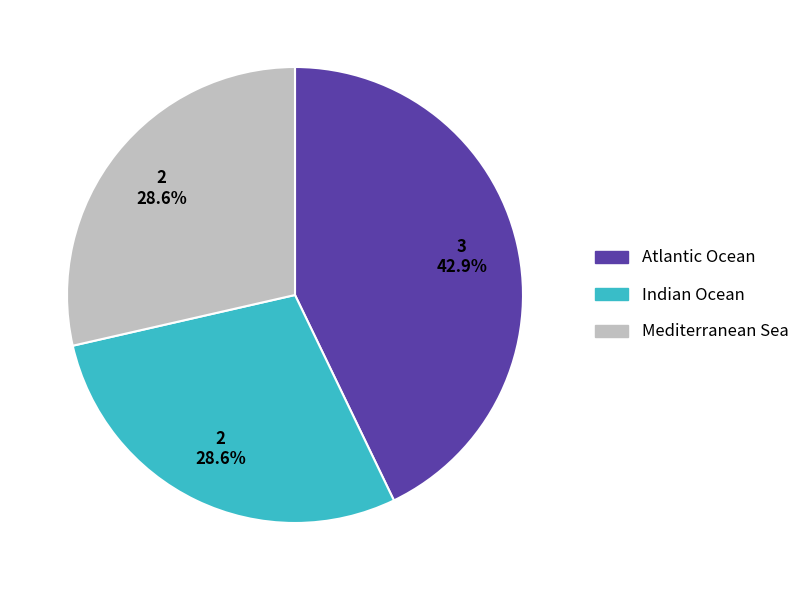

How many segments does this pie chart have?

3